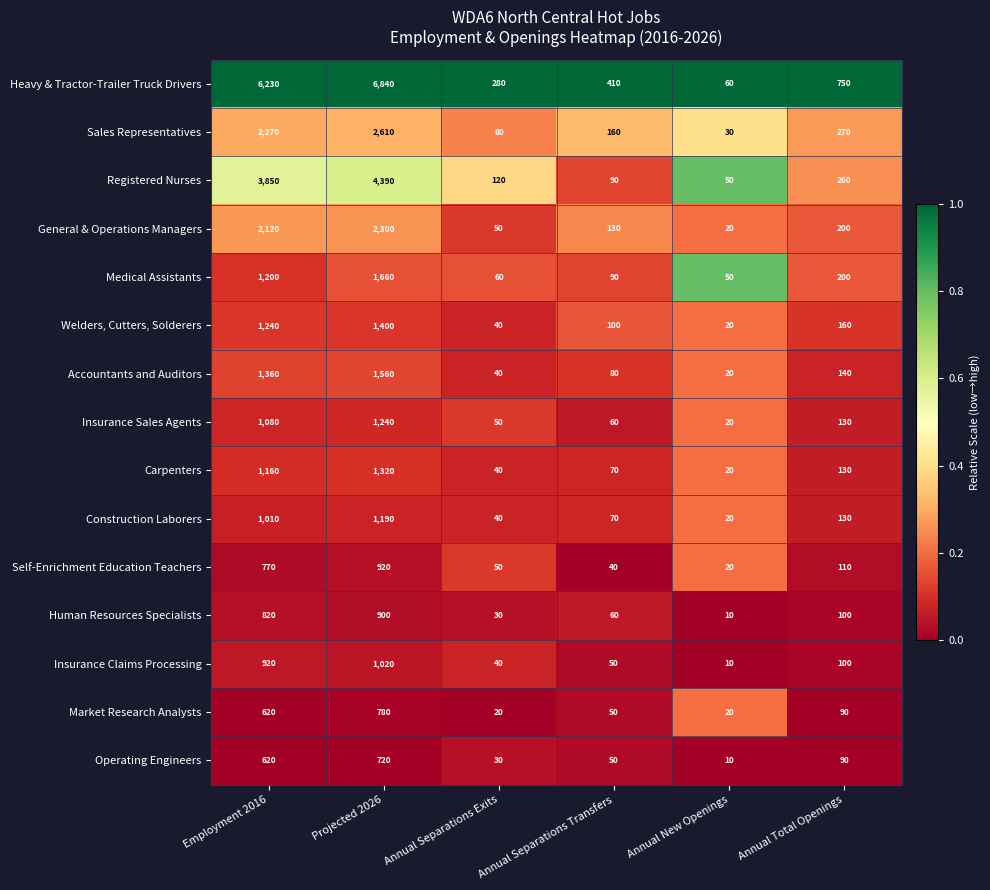

Where does the Registered Nurses series first go above 260?

Employment 2016